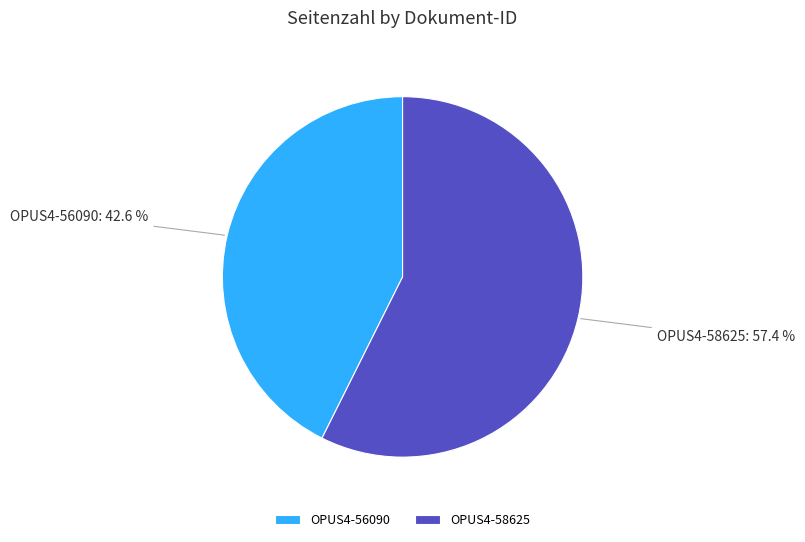

Does OPUS4-58625 account for over 50% of the chart?

Yes